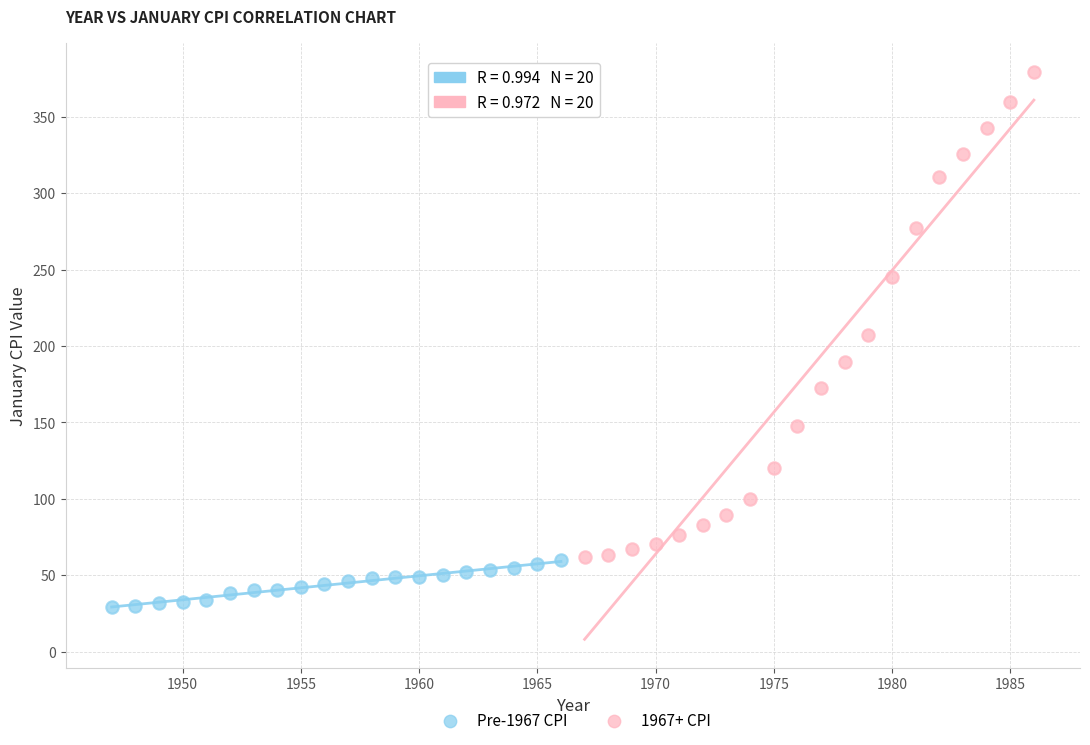

Which series reaches the maximum Y coordinate?

1967+ CPI